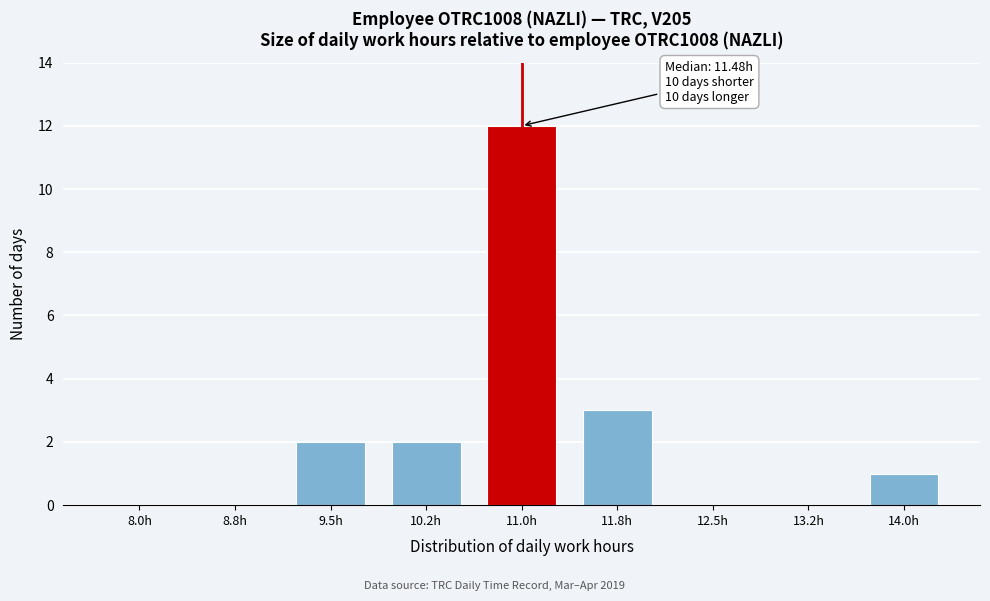

Reading right to left, transcribe all the data shown in this chart.

14.0h=1	13.2h=0	12.5h=0	11.8h=3	11.0h=12	10.2h=2	9.5h=2	8.8h=0	8.0h=0